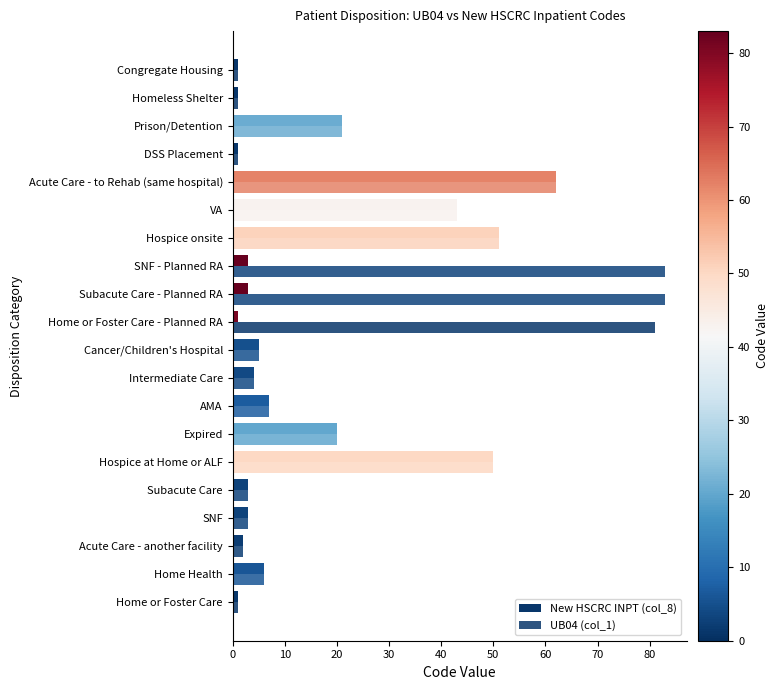

How many data points in New HSCRC INPT (col_8) are less than 4?

10